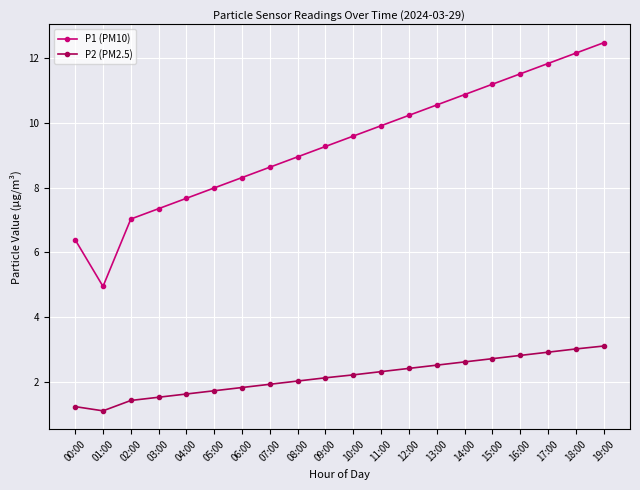

The value of P2 (PM2.5) at 07:00 is 3.3. True or false?

False